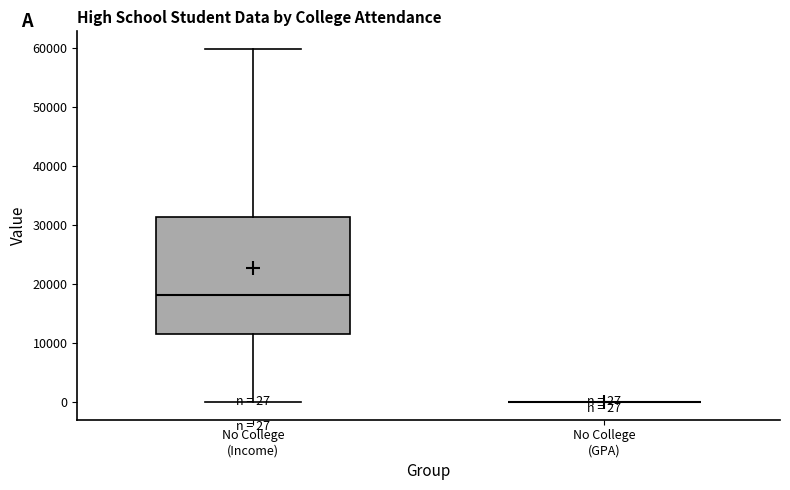

Which box is the tallest, from its lower edge to its upper edge?

No College (Income)